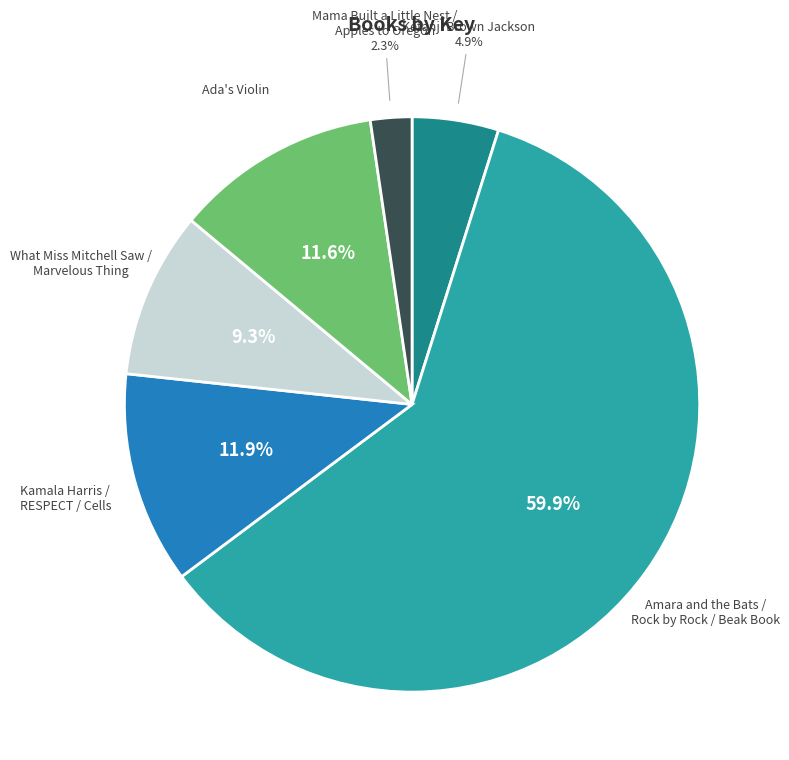

Count the number of slices in the pie.

6